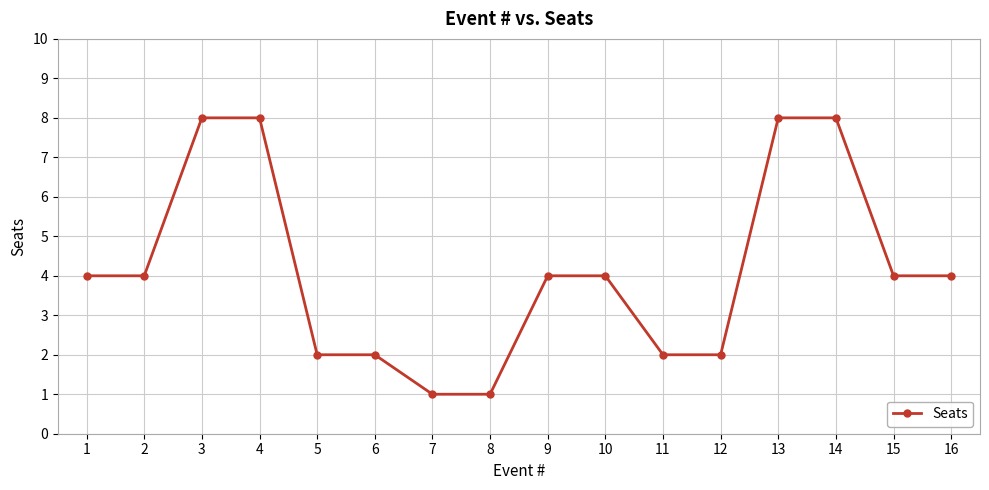

What is the maximum value shown in the chart?

8